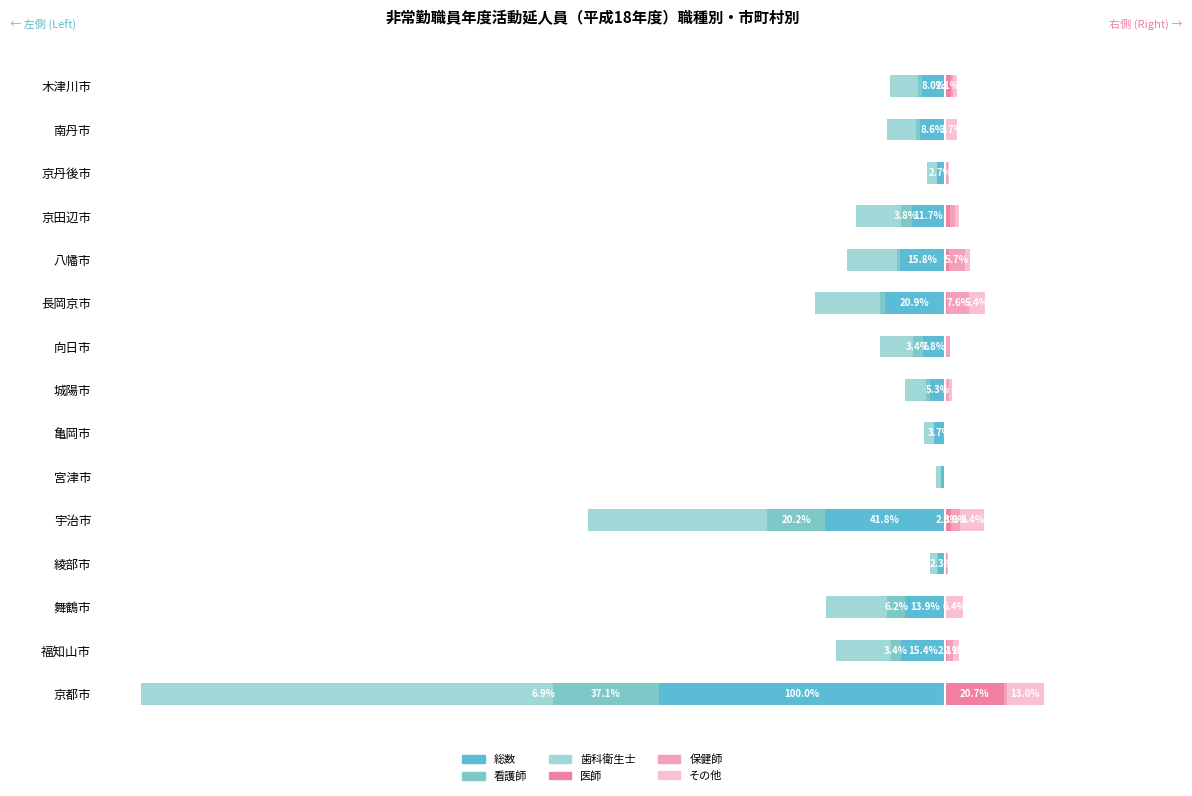

What is the minimum value shown in the chart?

-143.9